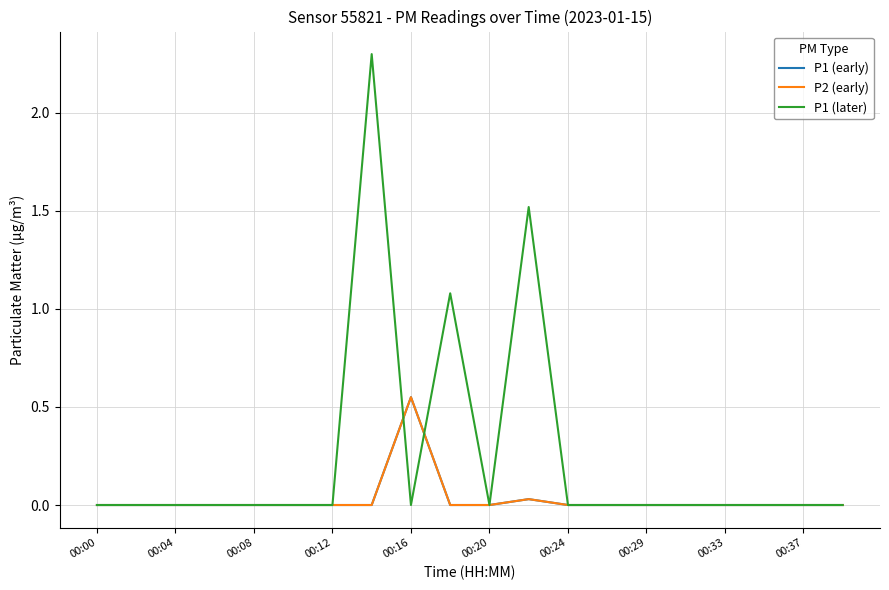

Which series ends up on top after the final intersection of P1 (later) and P2 (early)?

P1 (later)